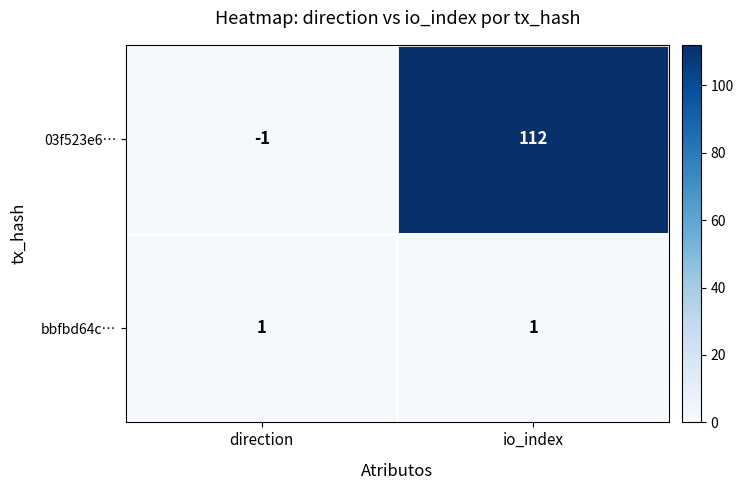

The value of 03f523e6… at direction is -1. True or false?

True